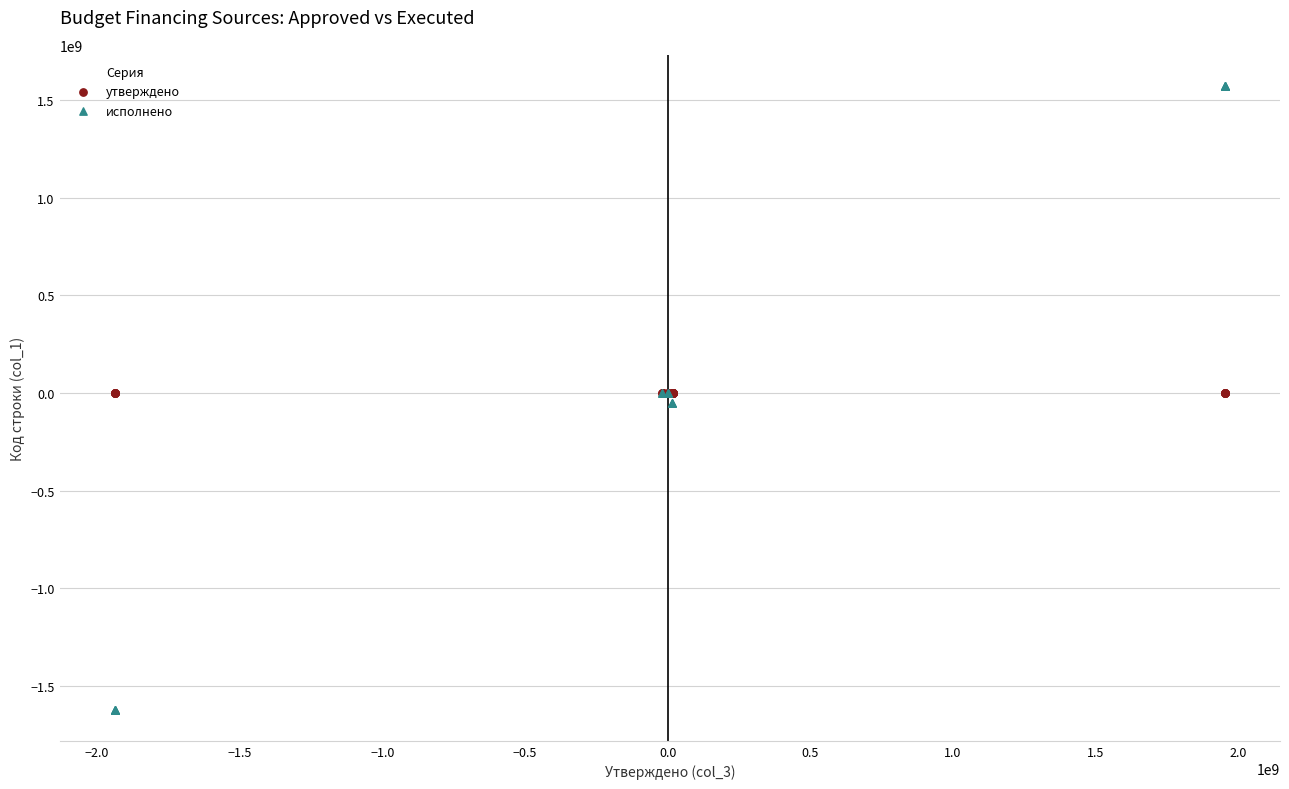

Which series reaches the maximum Y coordinate?

исполнено